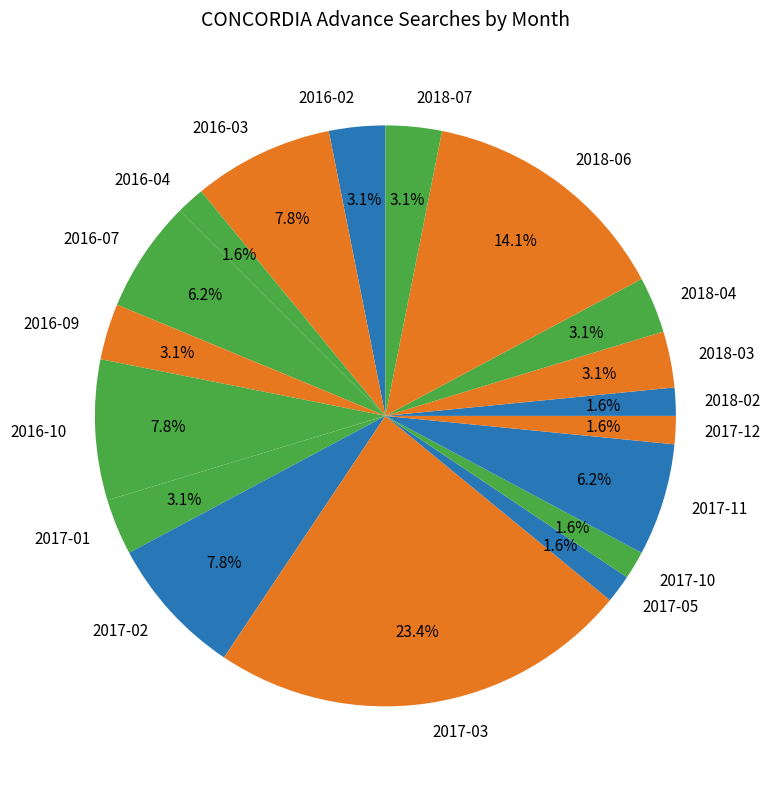

Which category has the biggest portion of the pie?

2017-03